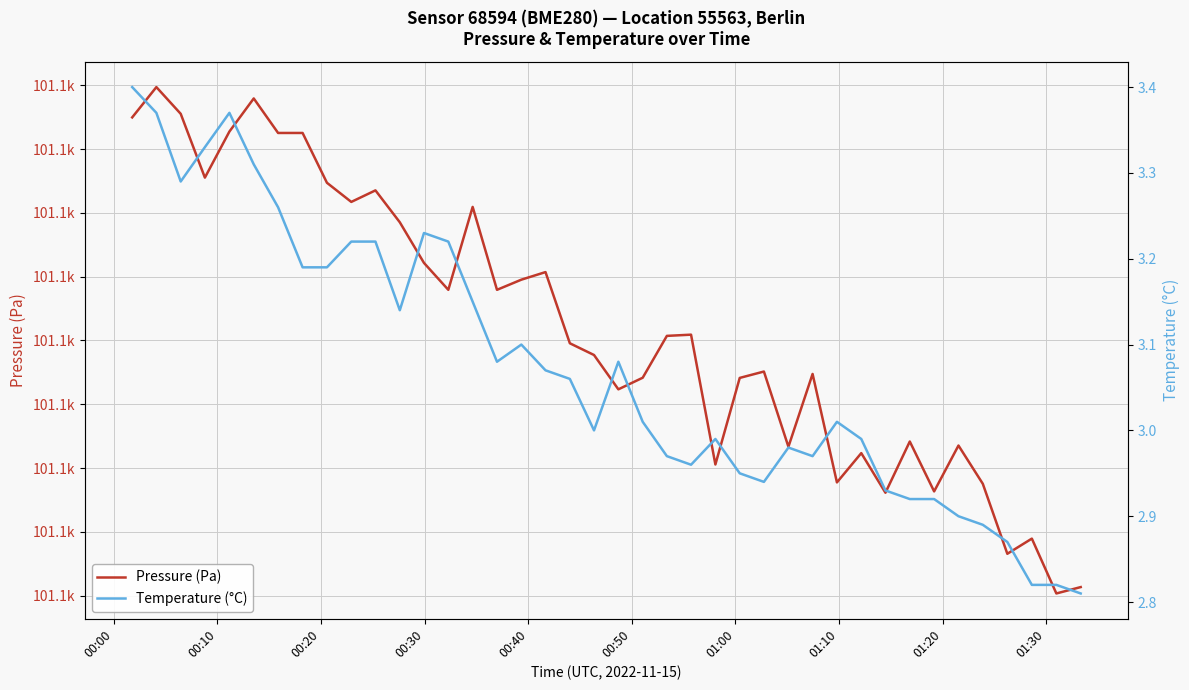

What is the spread (max minus min) of values at 00:40?

101129.4